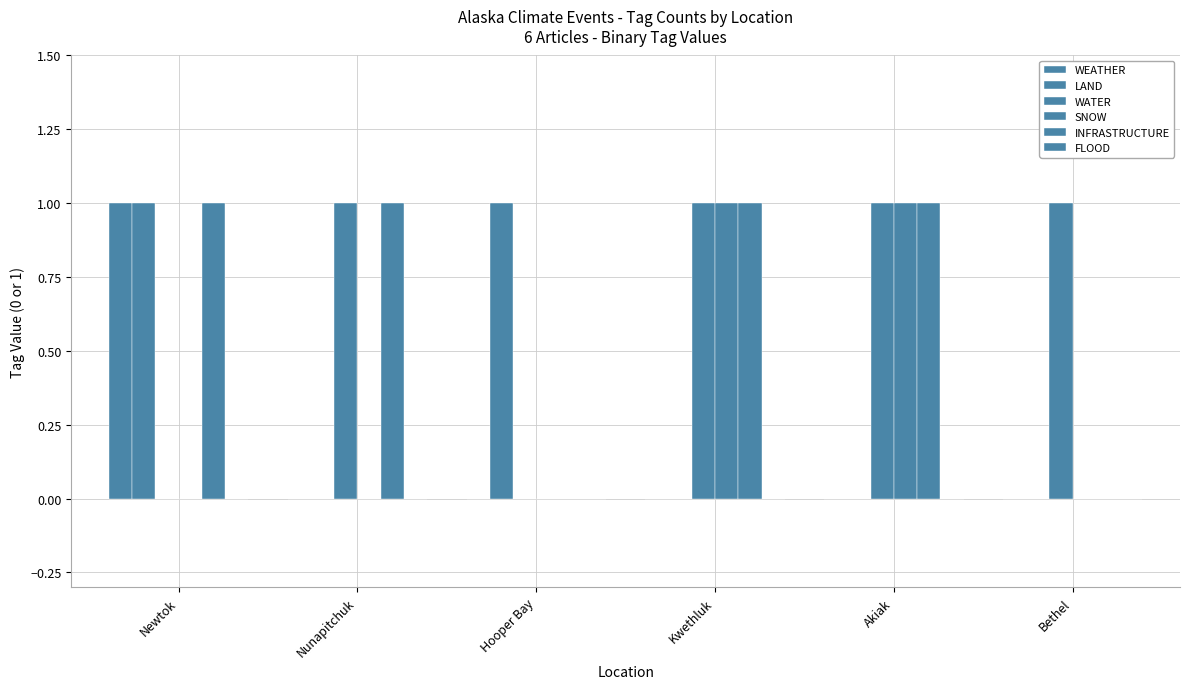

How many groups of bars are there?

6